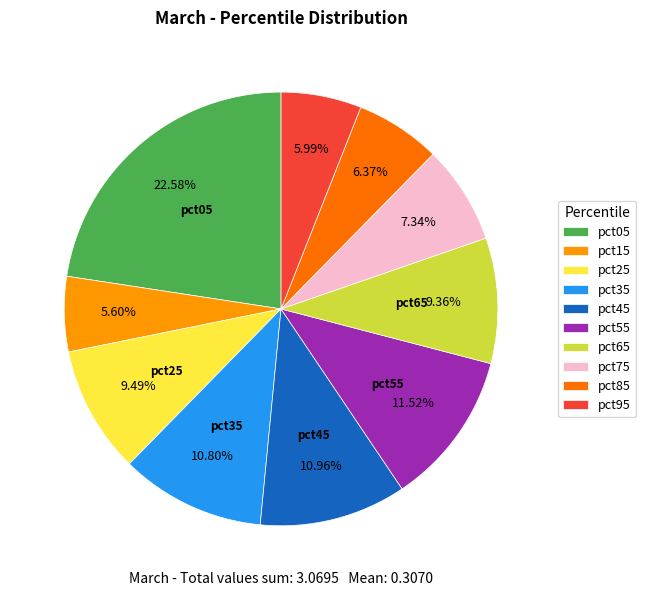

Is the sum of pct85 and pct75 greater than half?

No